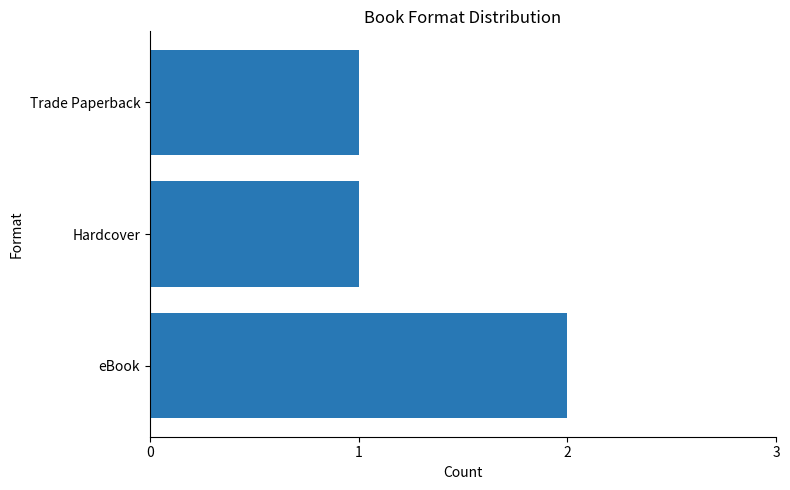

Reading top to bottom, list all the values displayed in this chart.

1	1	2